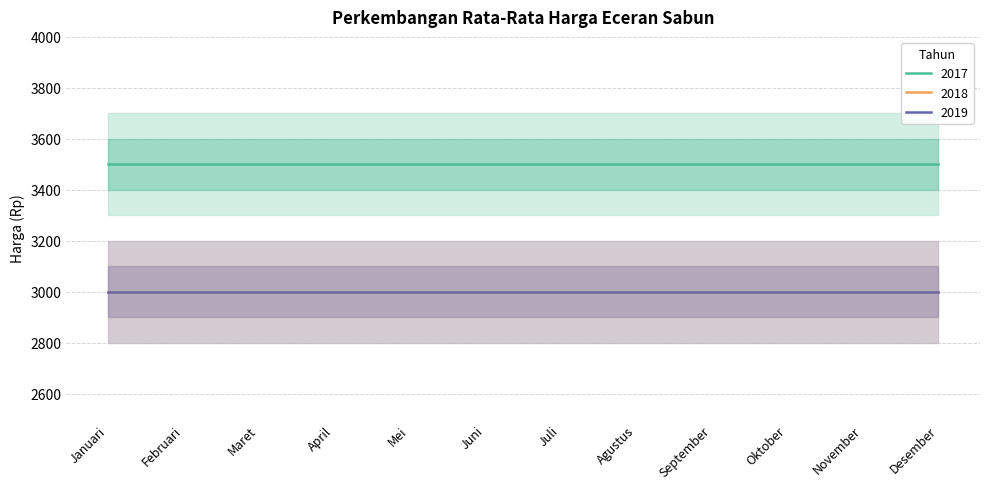

At which label does 2018 reach its minimum?

Januari